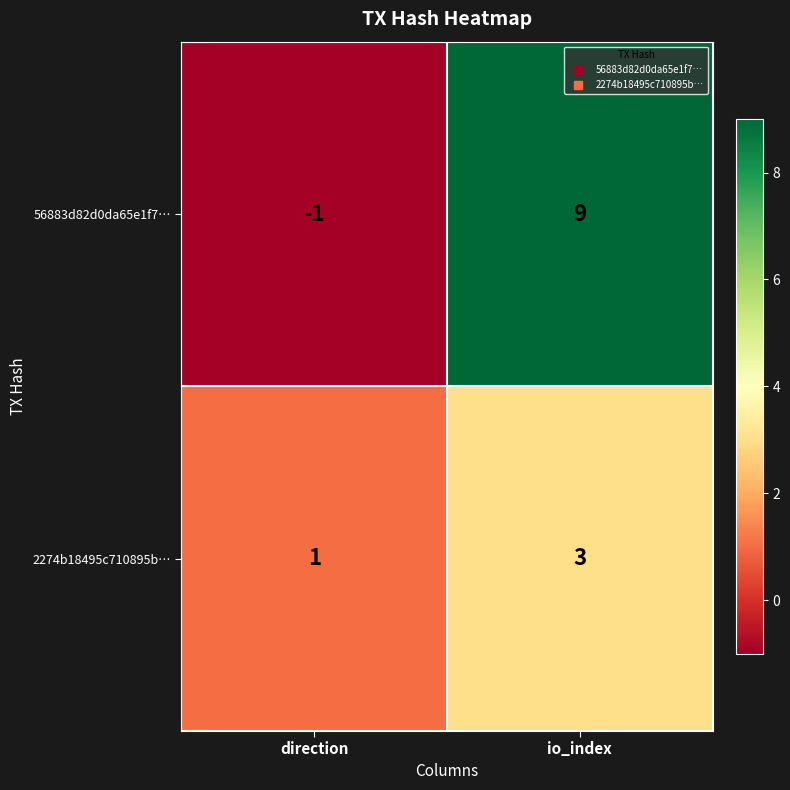

Which category has the highest value in the 56883d82d0da65e1f7… series?

io_index